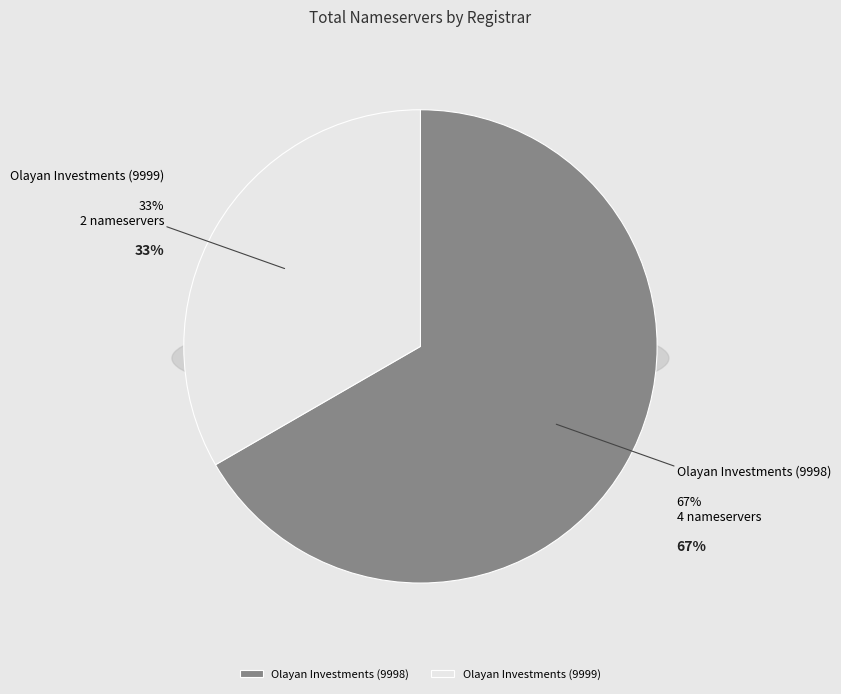

To the nearest percent, what portion does Olayan Investments (9999) represent?

33%